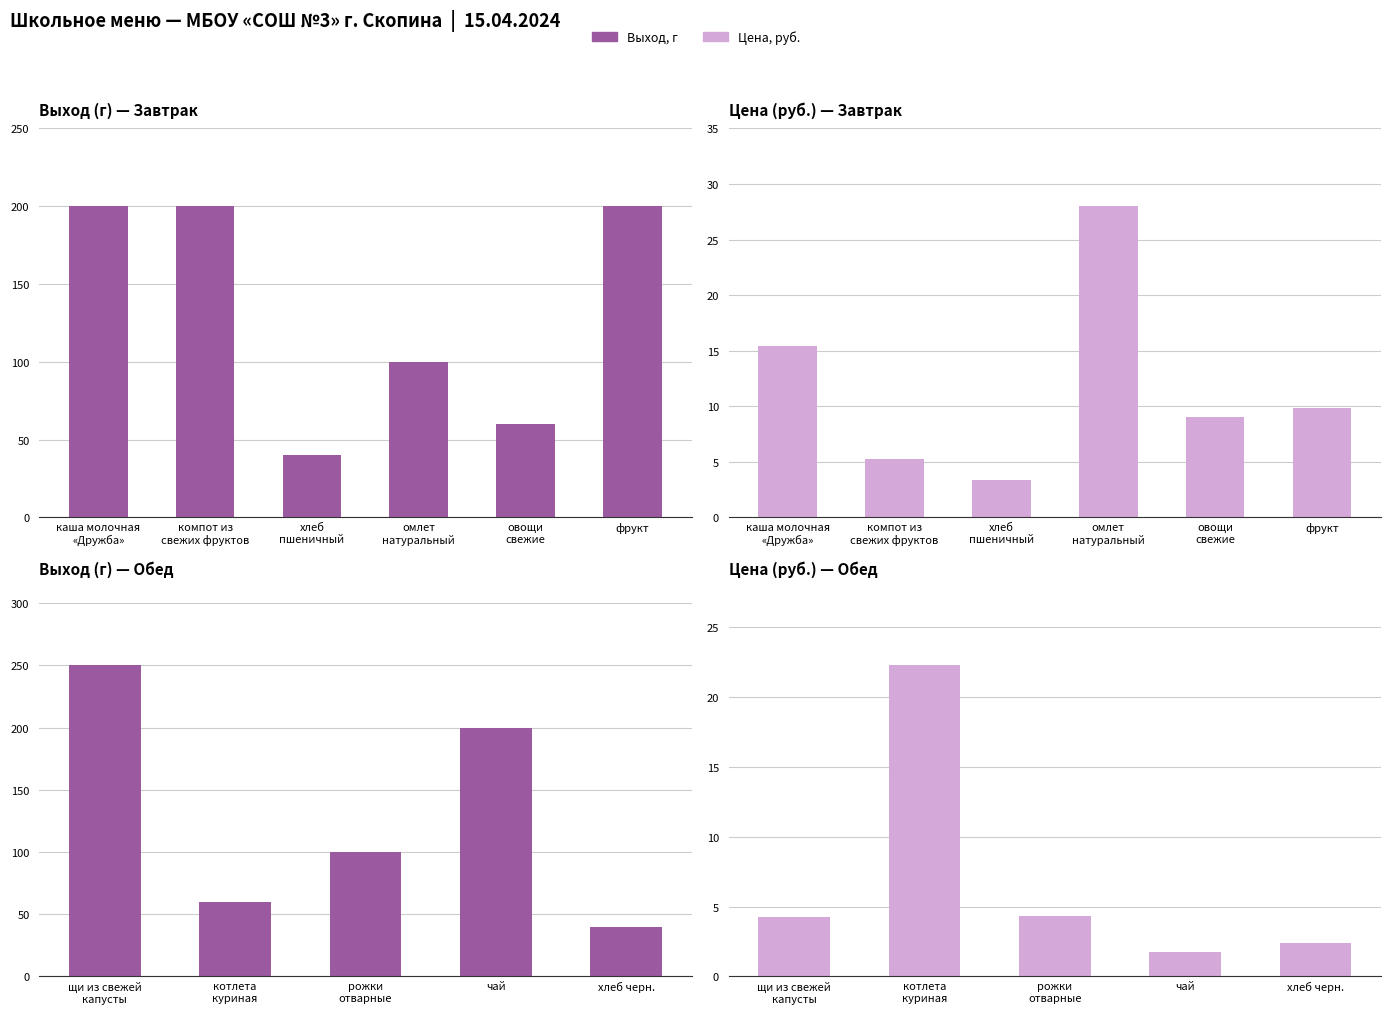

Reading left to right, what are all the values shown in this chart?

Выход, г: каша молочная
«Дружба»=200.0	компот из
свежих фруктов=200.0	хлеб
пшеничный=40.0	омлет
натуральный=100.0	овощи
свежие=60.0	фрукт=200.0	щи из свежей
капусты=250.0	котлета
куриная=60.0	рожки
отварные=100.0	чай=200.0	хлеб черн.=40.0
Цена: каша молочная
«Дружба»=15.4	компот из
свежих фруктов=5.2	хлеб
пшеничный=3.4	омлет
натуральный=28.0	овощи
свежие=9.0	фрукт=9.8	щи из свежей
капусты=4.2	котлета
куриная=22.3	рожки
отварные=4.3	чай=1.8	хлеб черн.=2.4